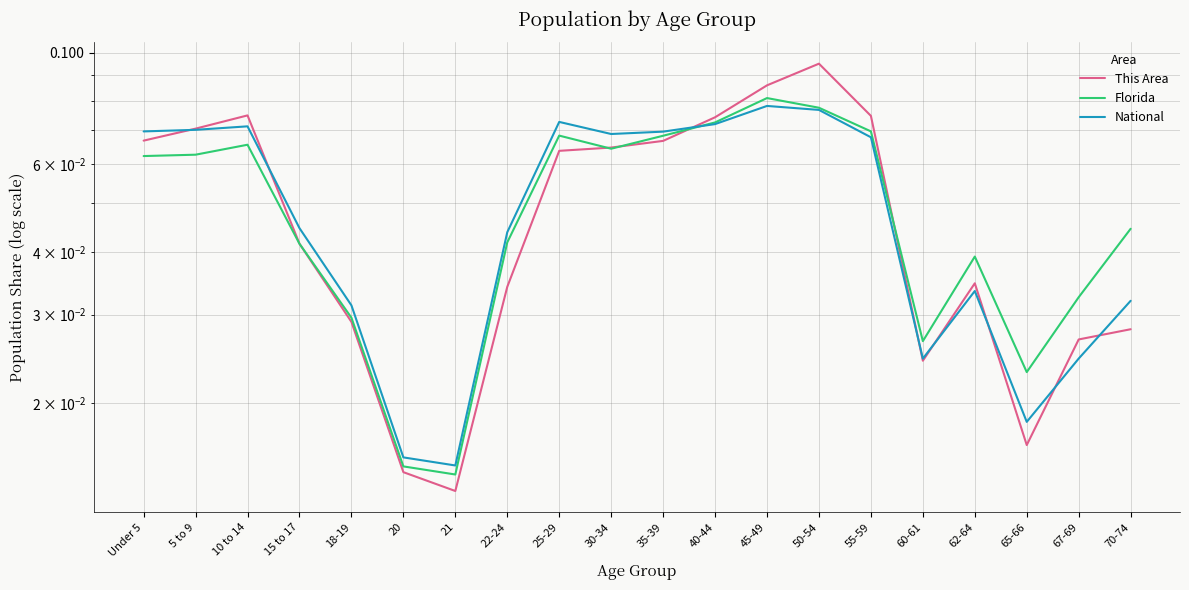

How many intersections are there between Florida and National?

1